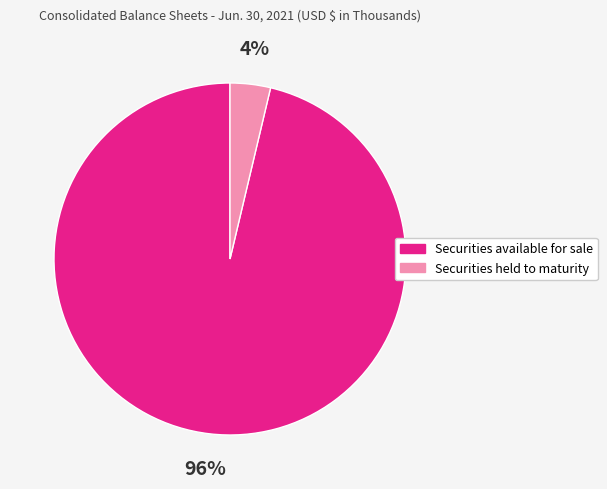

How many slices are in this pie chart?

2